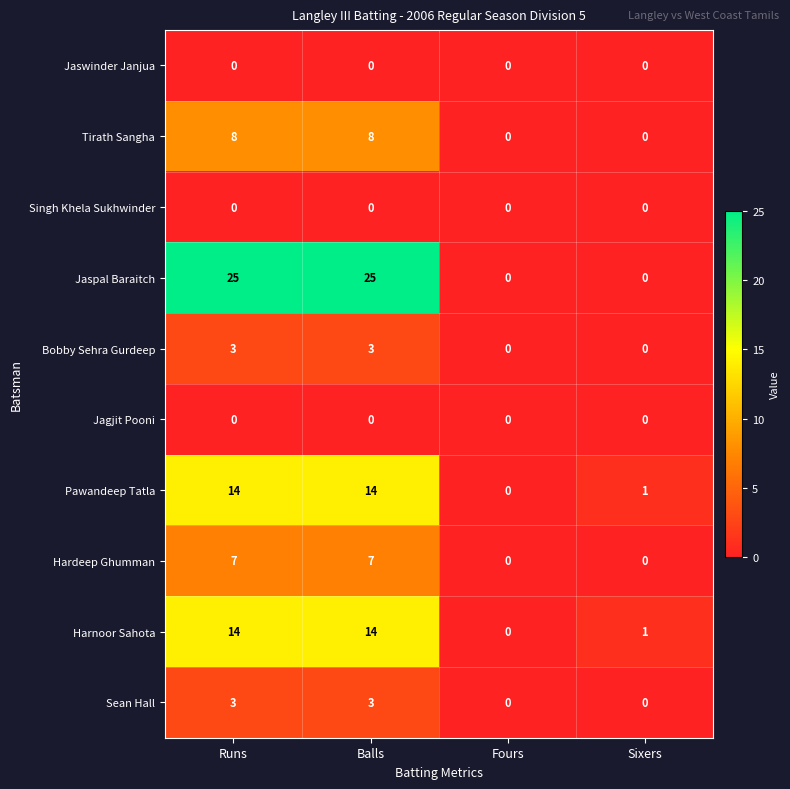

Which category has the lowest value in the Pawandeep Tatla series?

Fours